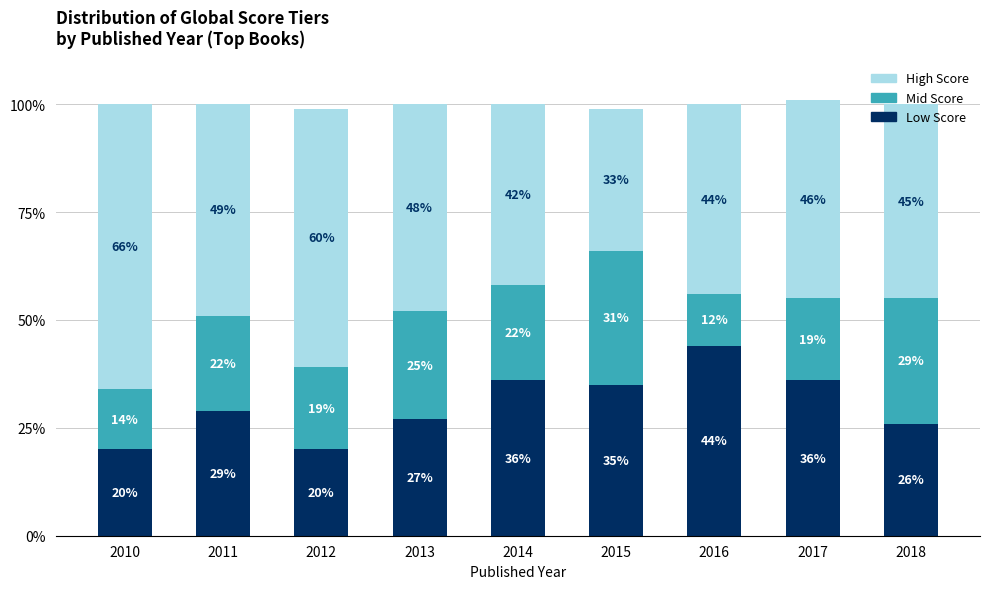

How many data points in Low Score are less than 29?

4